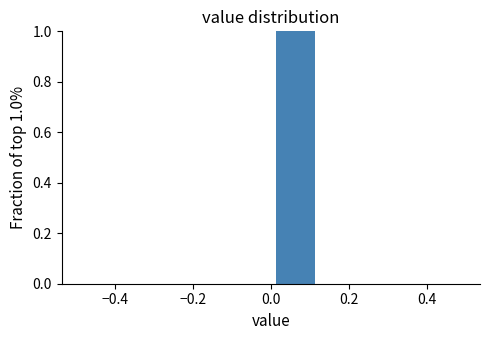

Which range on the x-axis has the tallest bar?

0.000 to 0.125